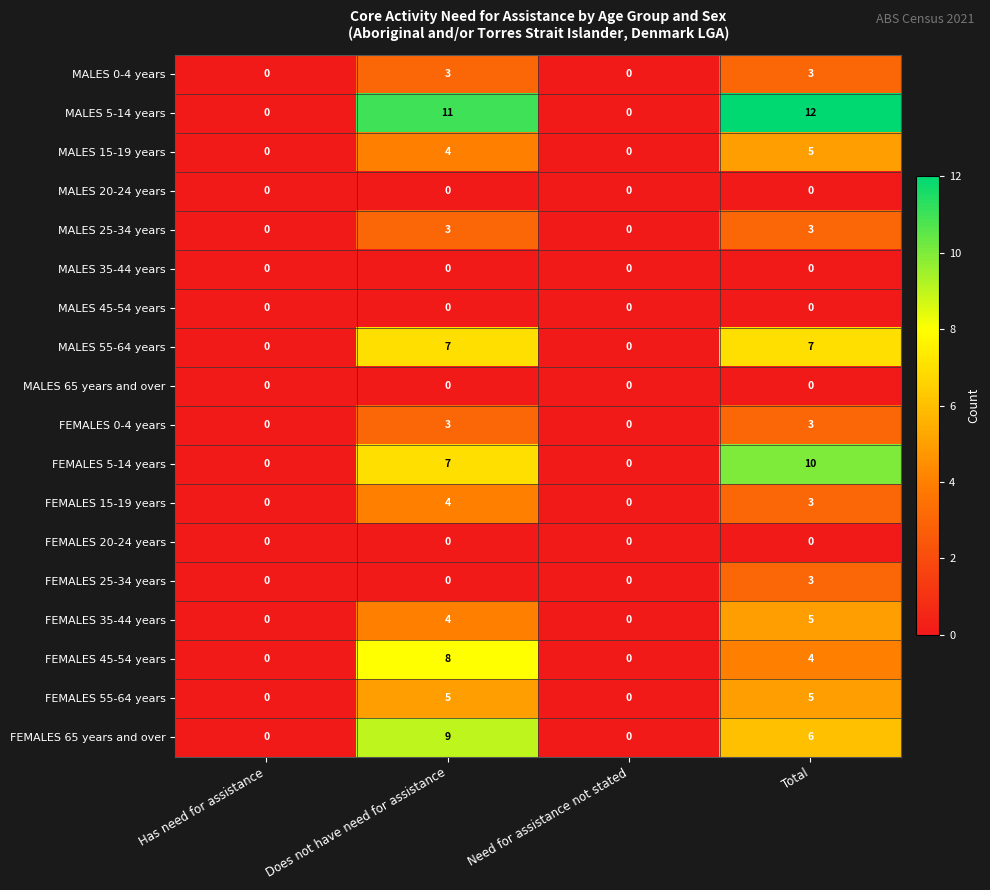

What is the difference between the highest and lowest values at Does not have need for assistance?

11